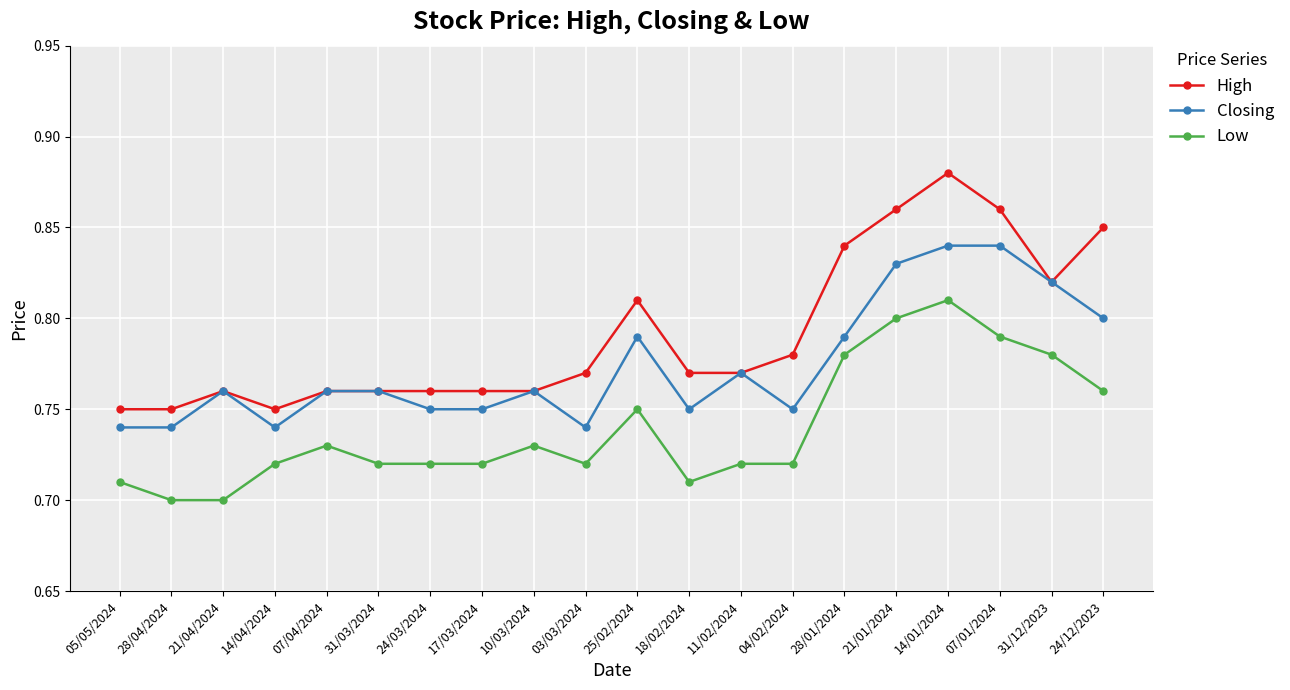

What is the difference between the maximum and minimum values in the Low series?

0.1